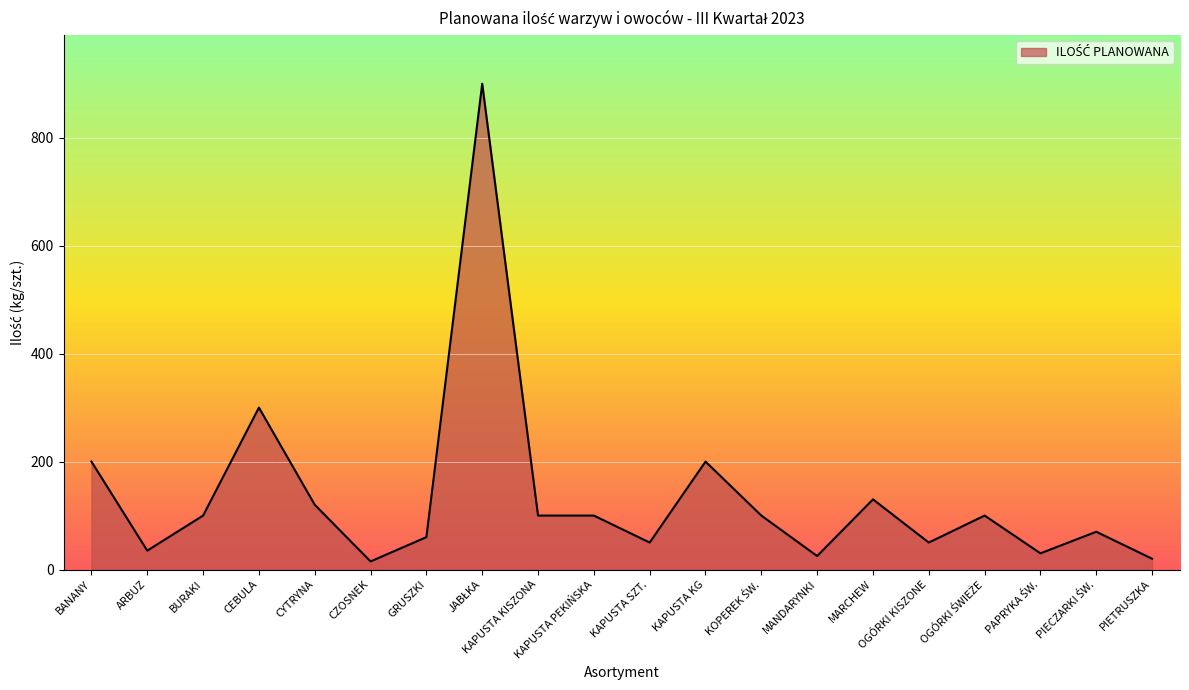

Is it true that the value at CYTRYNA is 35?

False